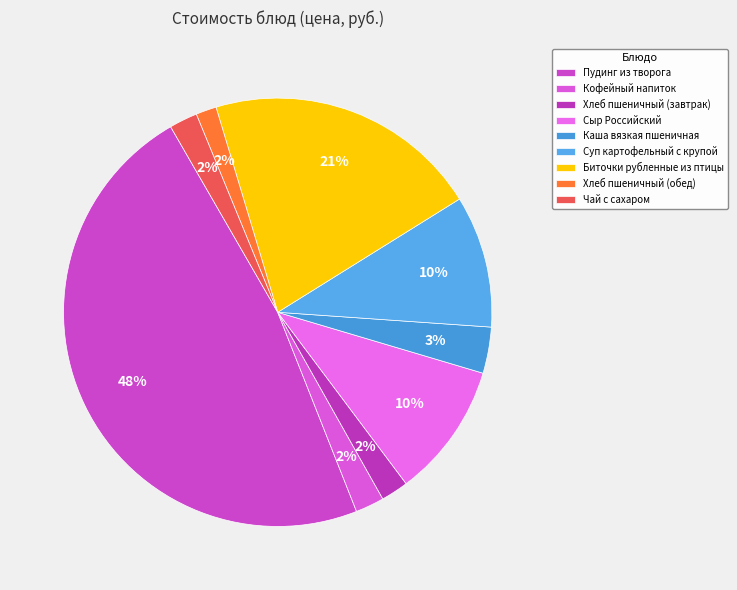

How many segments does this pie chart have?

9